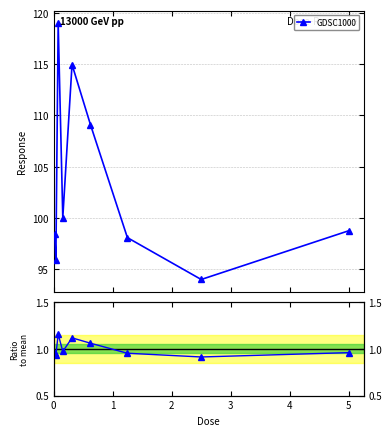

What is the highest value of the GDSC1000 series?

119.0